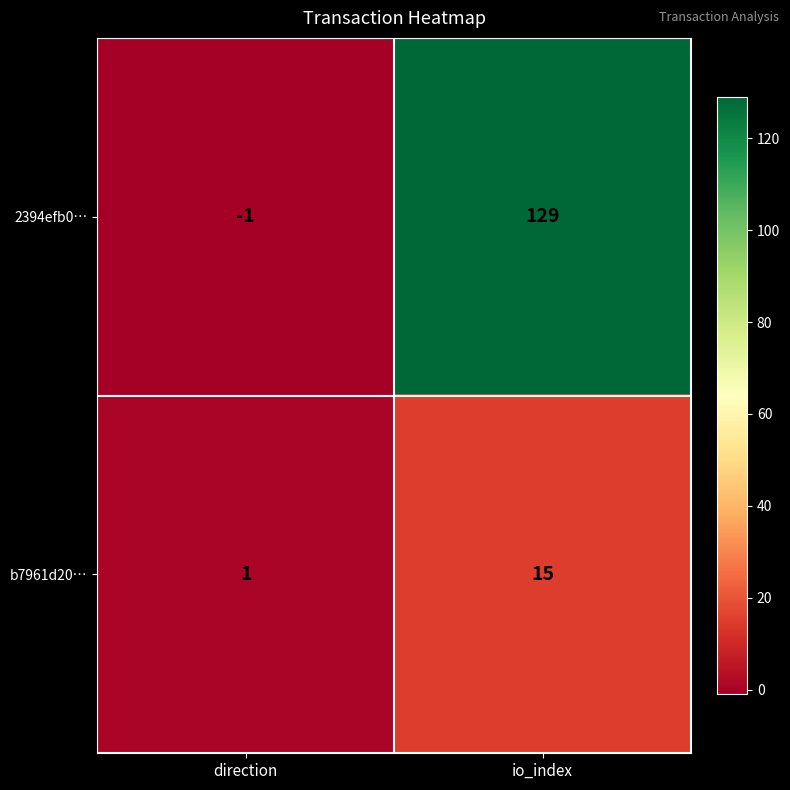

Reading right to left, list all the values displayed in this chart.

2394efb0…: 129	-1
b7961d20…: 15	1